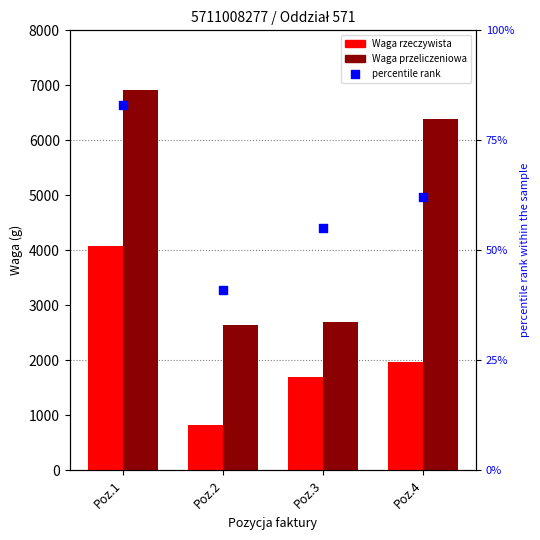

What is the total value across all series at Poz.2?

3510